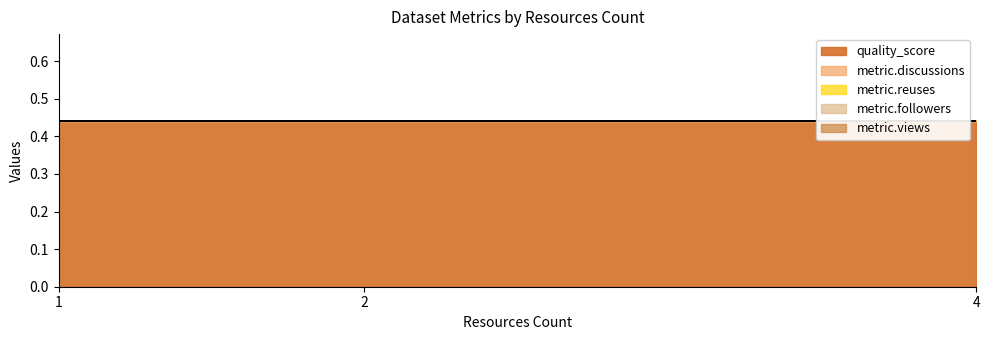

What is the total value across all series at 2?

0.4